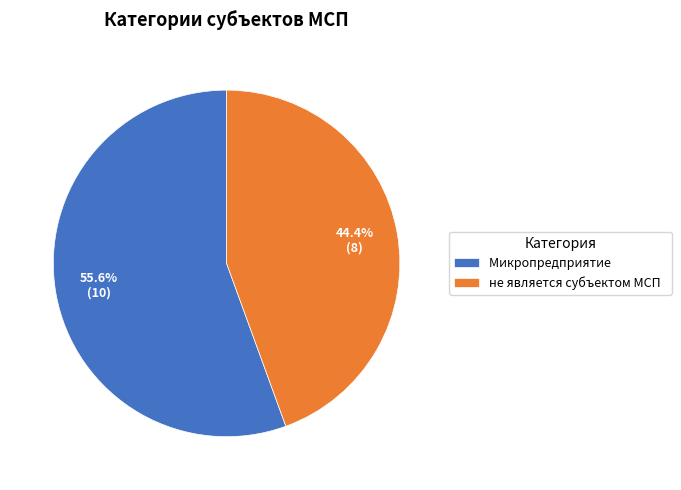

Is there any slice that represents more than half of the pie?

Yes